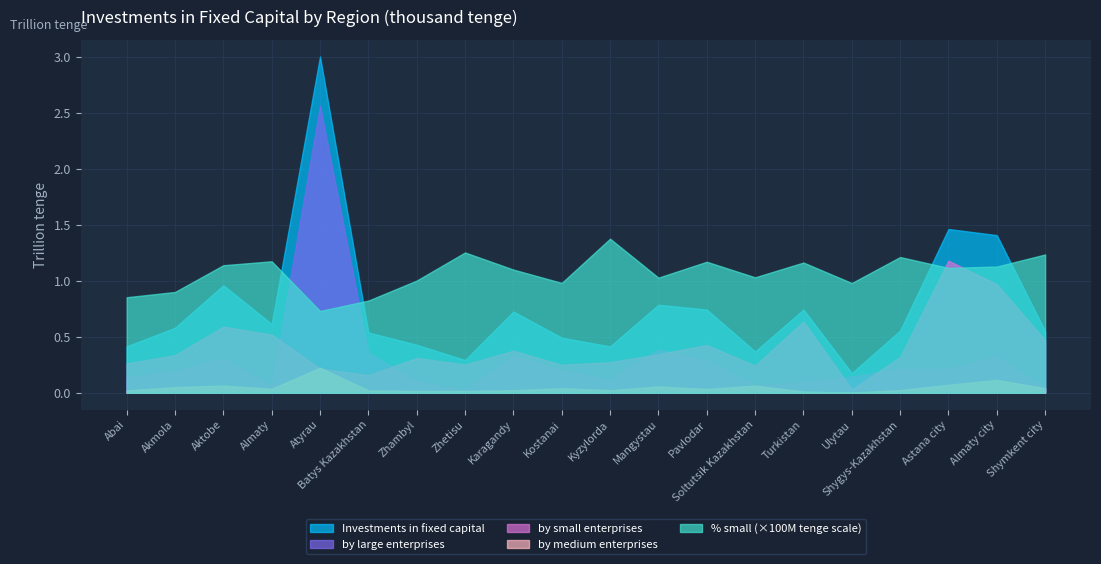

Is the value of by medium enterprises at Aktobe greater than the value of by large enterprises at Turkistan?

No